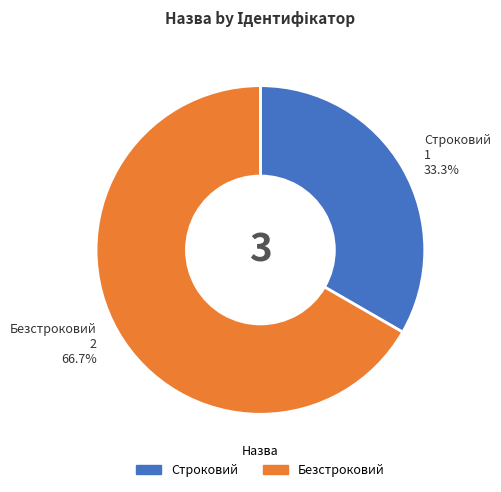

Rank the categories by value from lowest to highest.

Строковий, Безстроковий